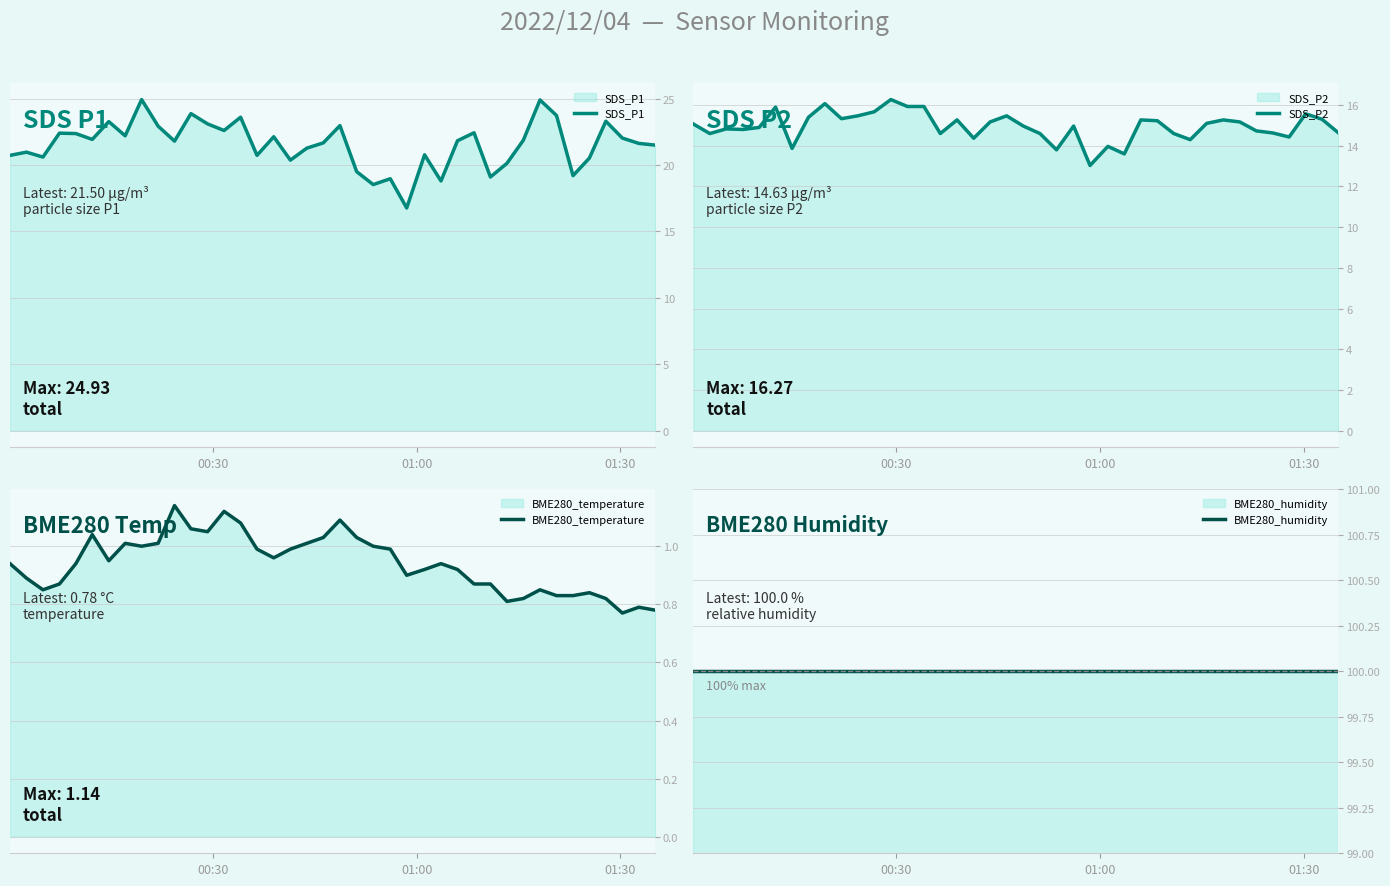

How many data points does each series have?

40